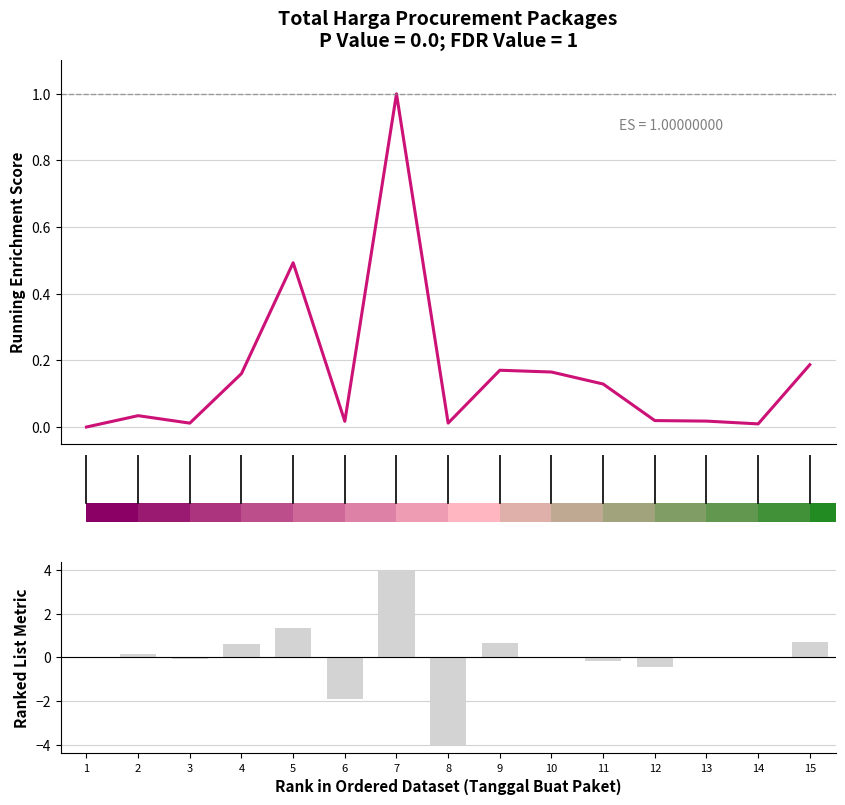

How many series are shown in this chart?

1